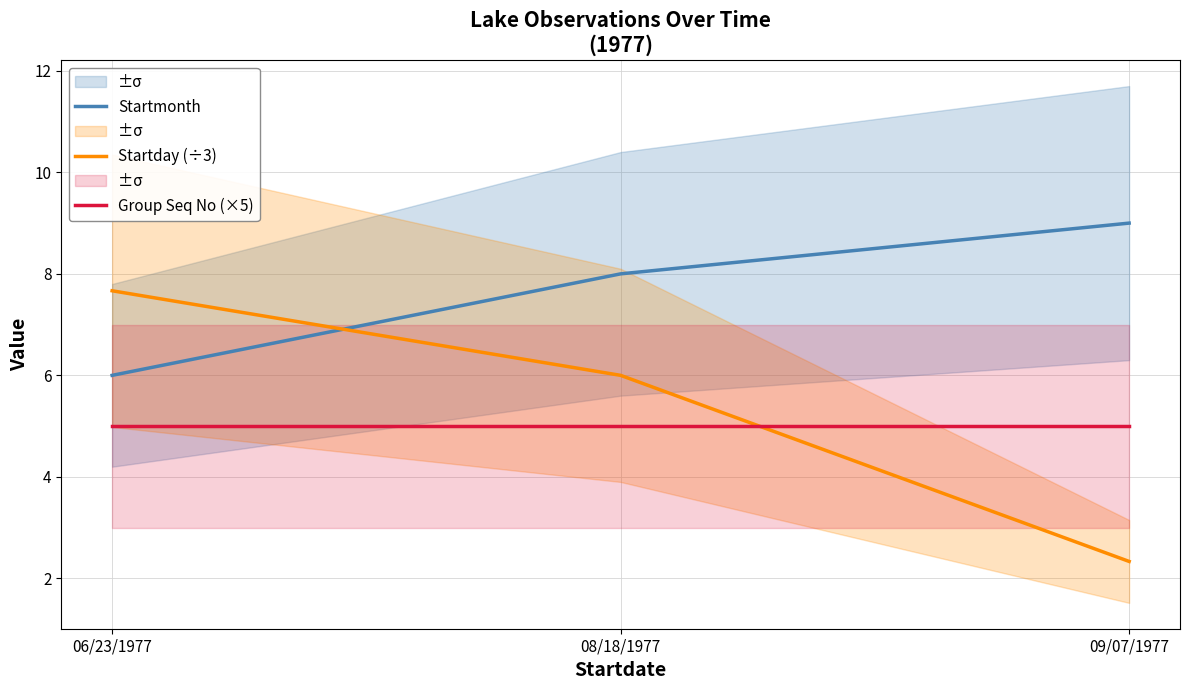

What is the highest value of the Group Seq No (×5) series?

5.0